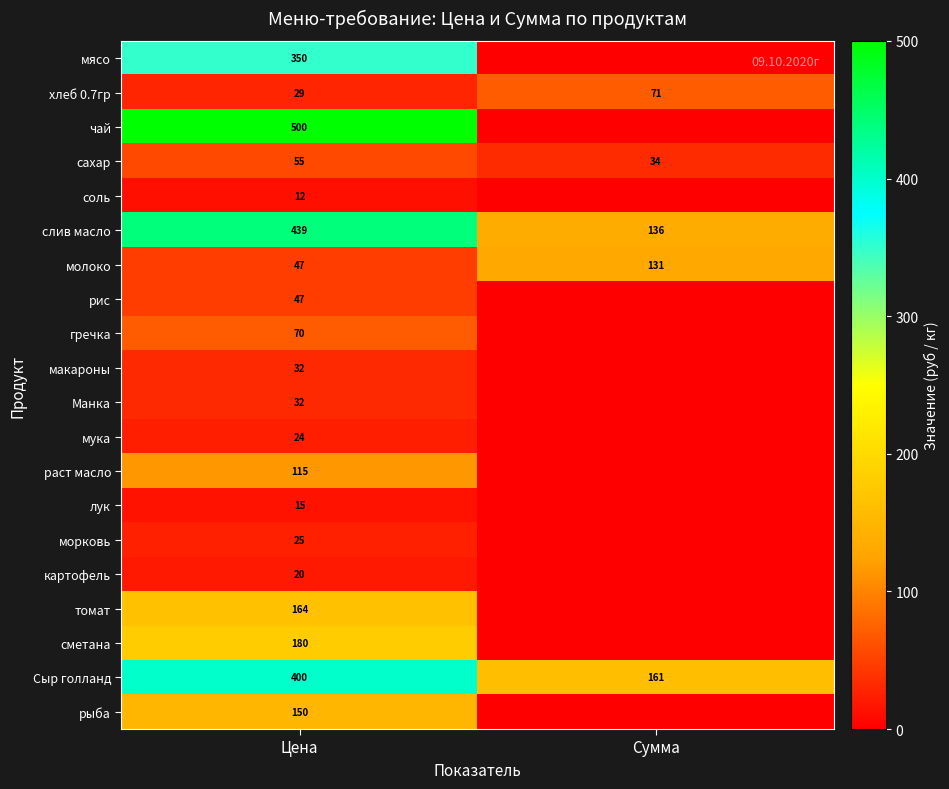

What is the difference between the слив масло values at Сумма and Цена?

303